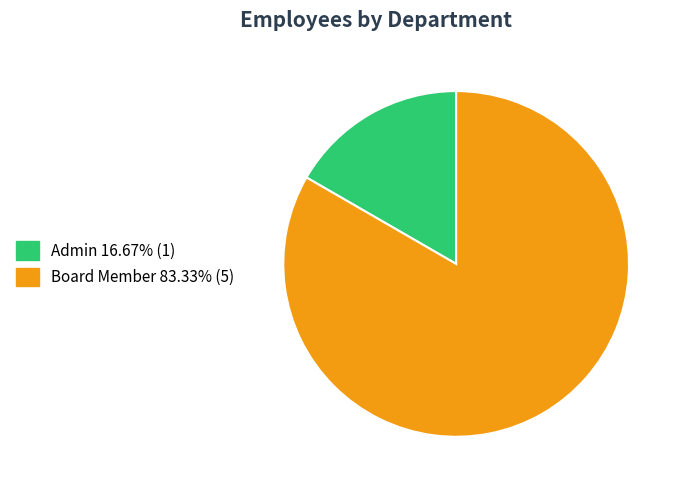

How many slices are in this pie chart?

2